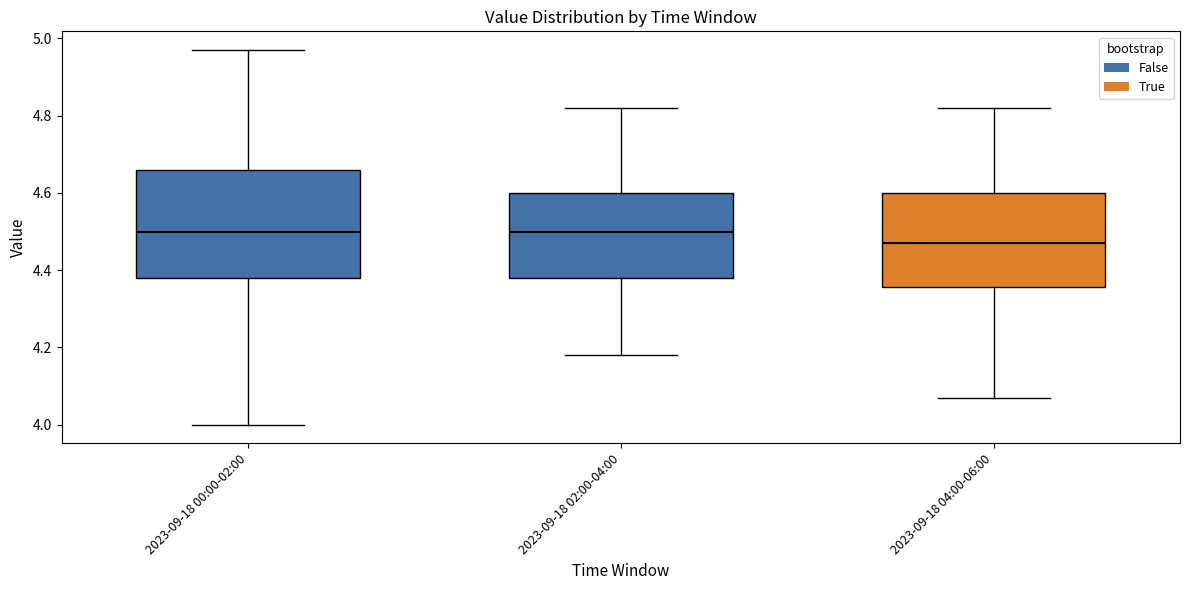

Which box has the lowest median line?

2023-09-18 04:00-06:00